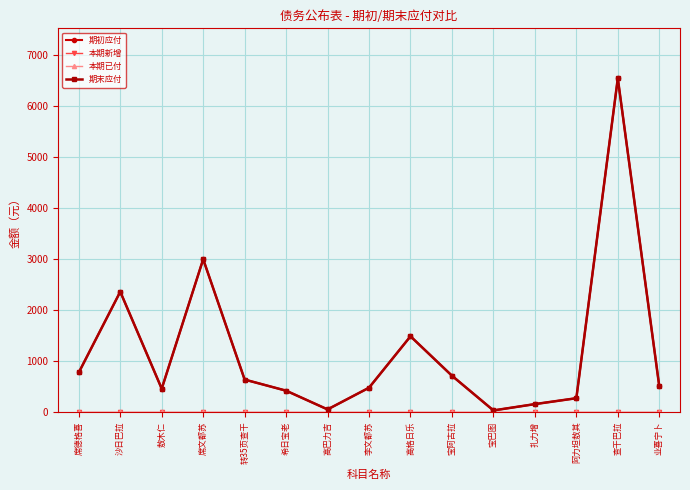

At which label does 本期已付 reach its minimum?

席德格喜